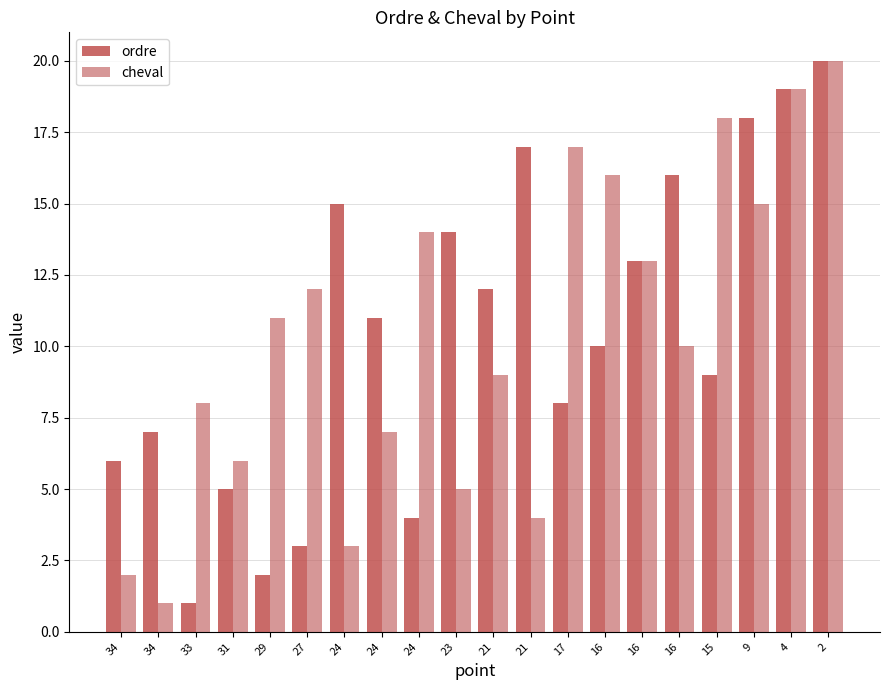

What is the sum of all cheval values?

210